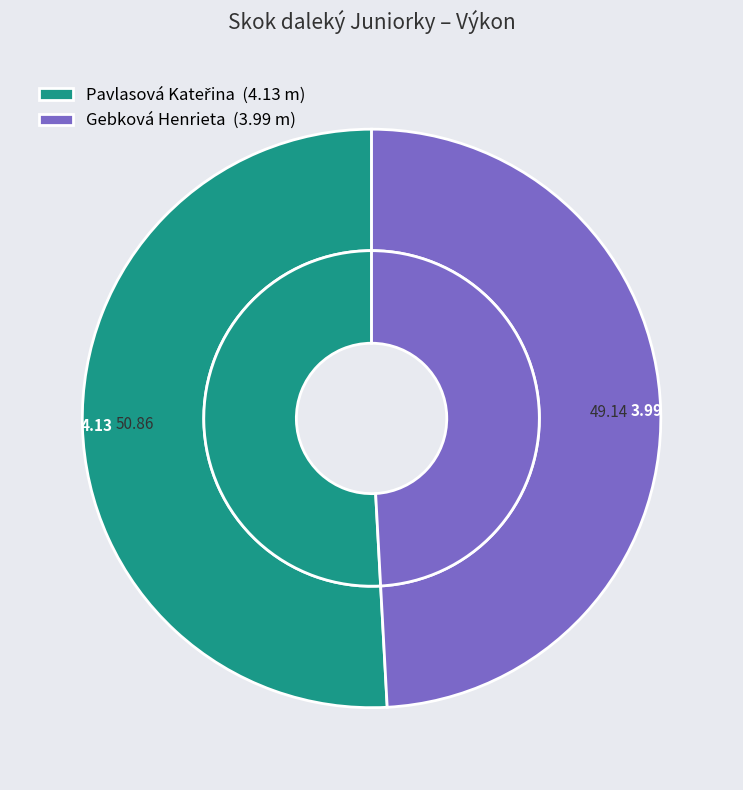

What percentage is the Pavlasová Kateřina slice, to the nearest percent?

51%